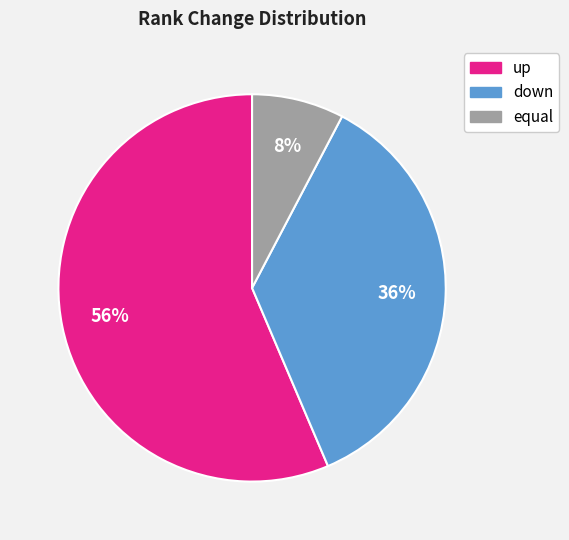

Combined, do down and up account for over 50%?

Yes